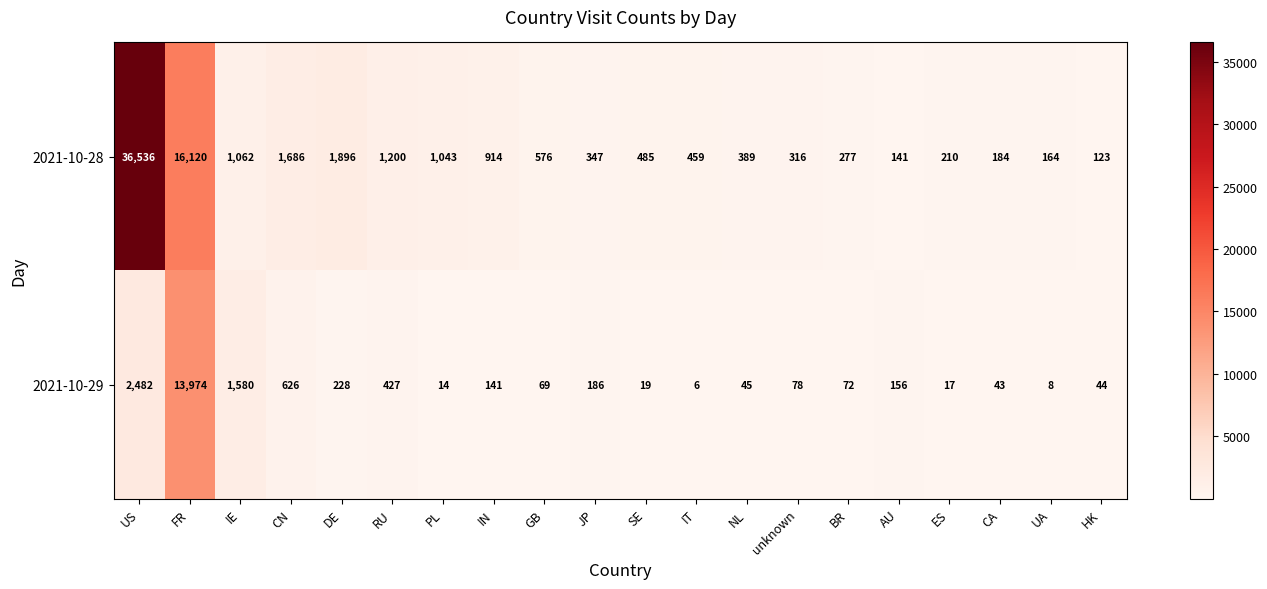

What is the total value across all series at AU?

297